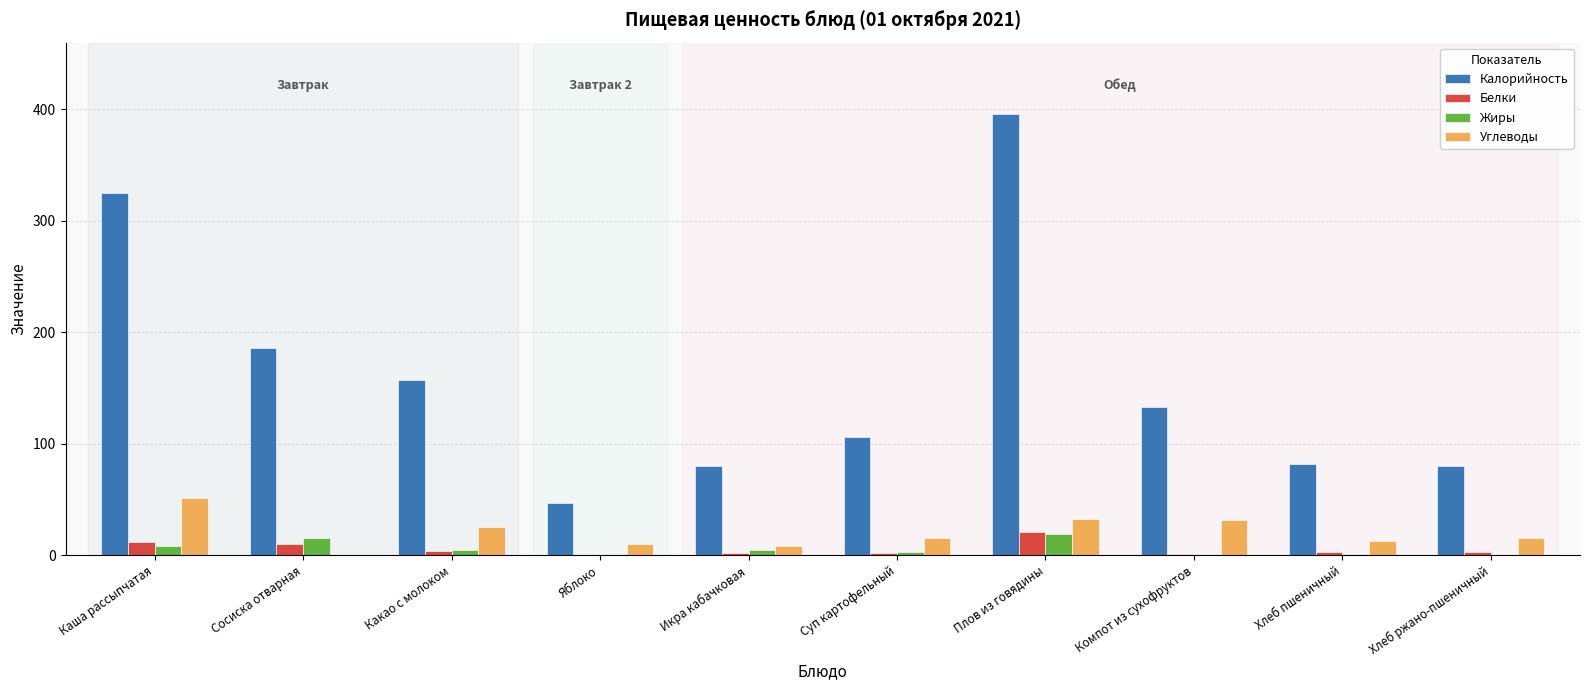

Is the value of Калорийность at Хлеб пшеничный greater than the value of Белки at Хлеб пшеничный?

Yes